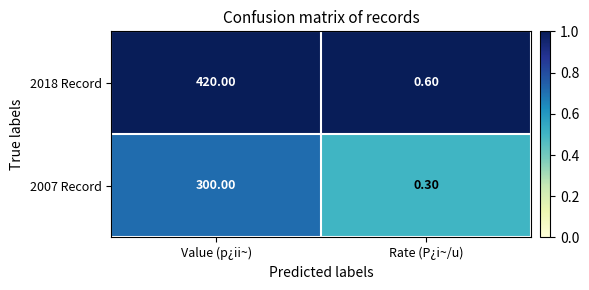

What is the difference between the highest and lowest values at Value (p¿ii~)?

120.0